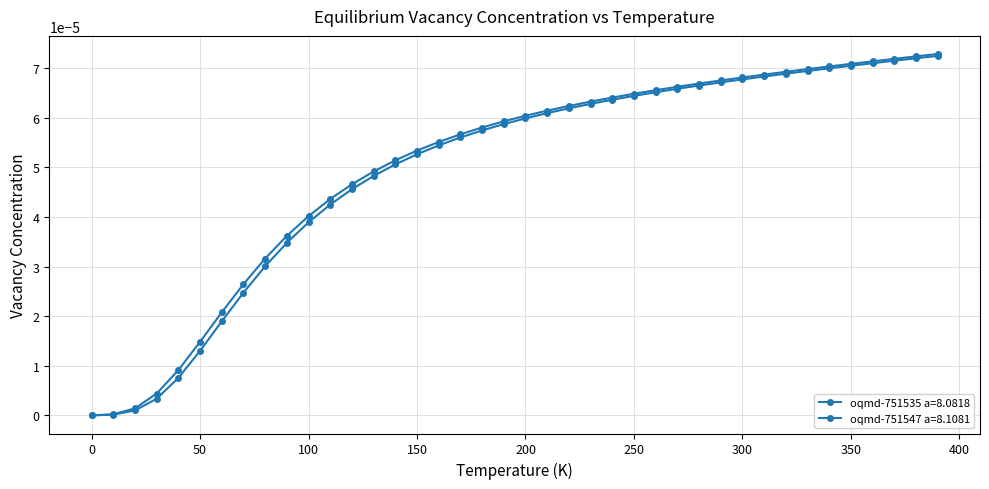

True or false: oqmd-751547 a=8.1081 and oqmd-751535 a=8.0818 cross at least once.

False